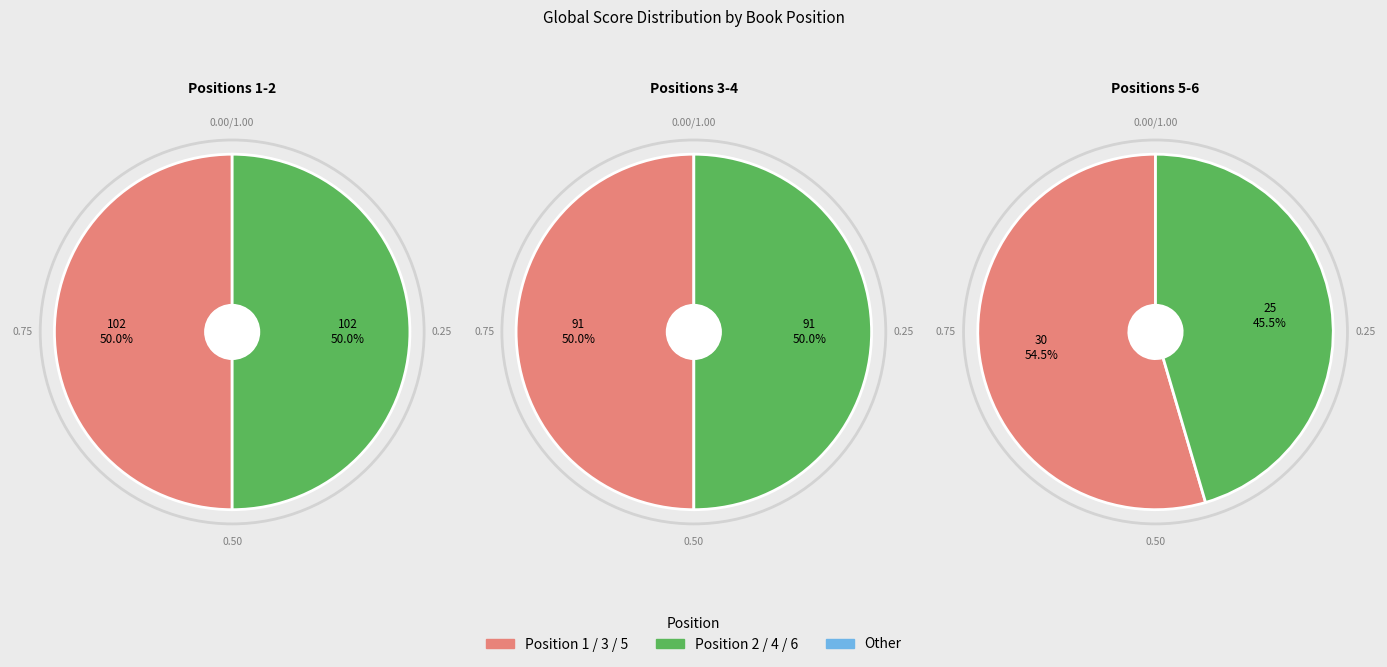

Which has a higher value, 4 or 6?

4